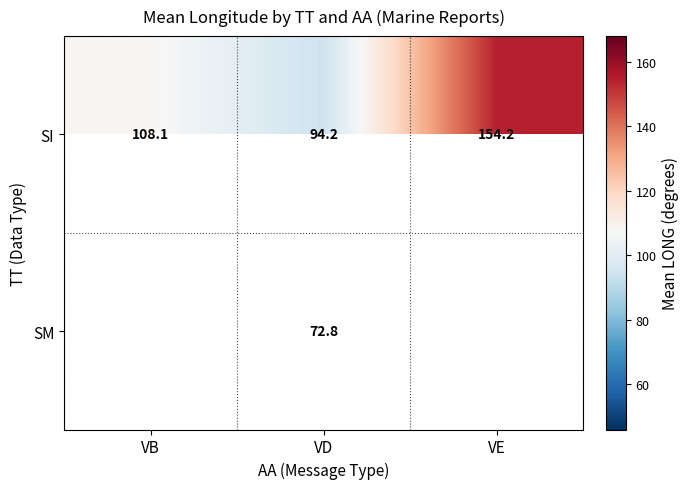

How many data points in SI are less than 108?

1